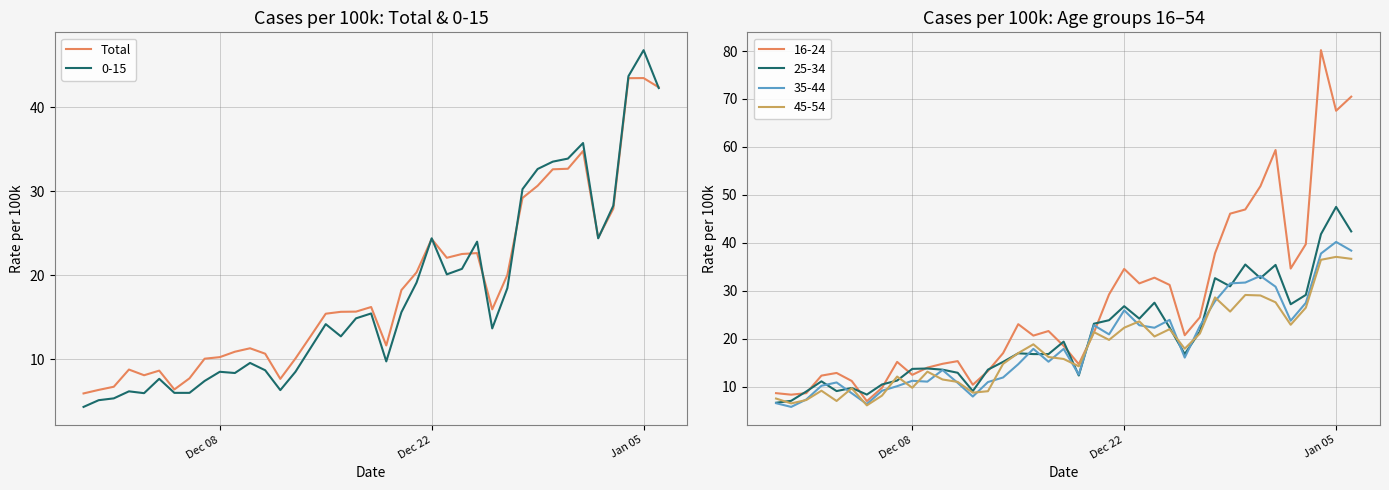

How many categories are shown in the chart?

39